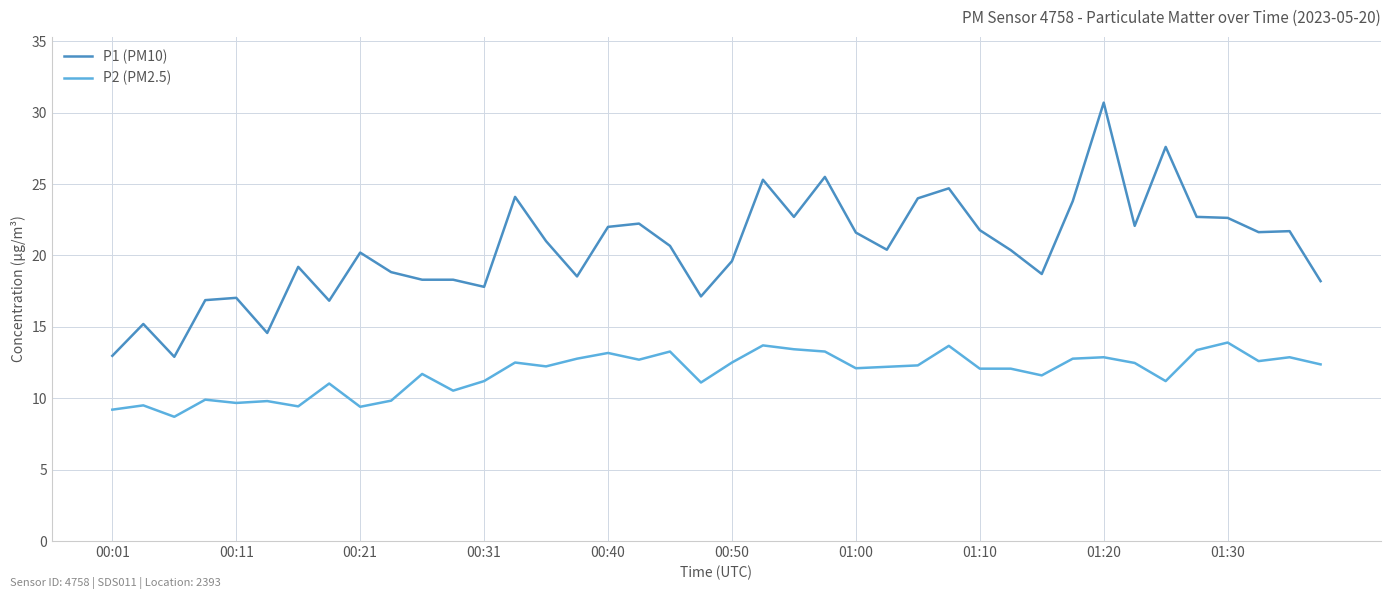

True or false: P1 (PM10) and P2 (PM2.5) cross at least once.

False